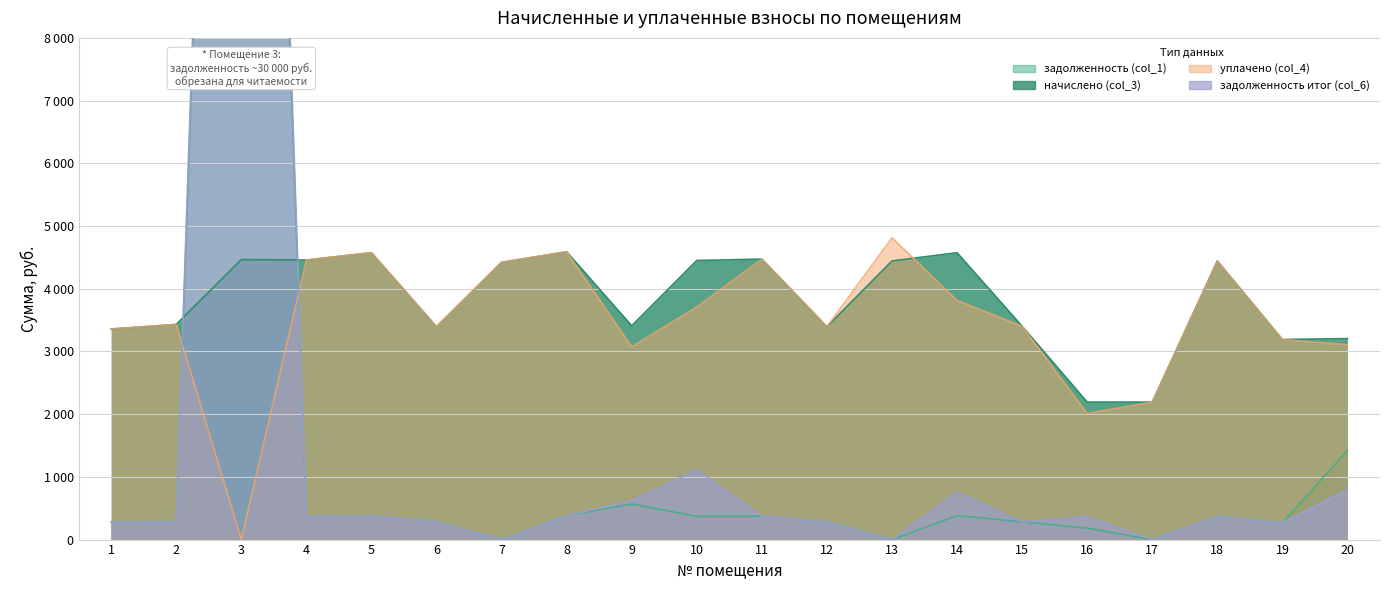

What are all the series names shown in the legend?

задолженность (col_1), начислено (col_3), уплачено (col_4), задолженность итог (col_6)